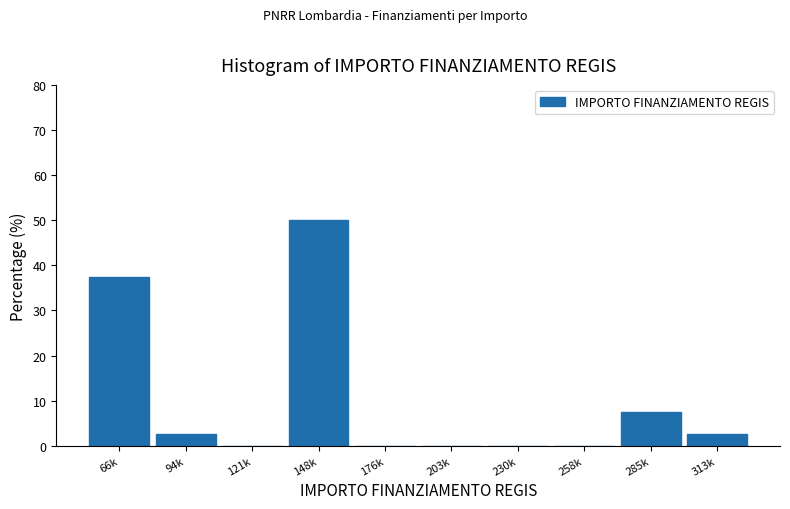

Reading left to right, transcribe all the data shown in this chart.

66k=37.5	94k=2.5	121k=0.0	148k=50.0	176k=0.0	203k=0.0	230k=0.0	258k=0.0	285k=7.5	313k=2.5